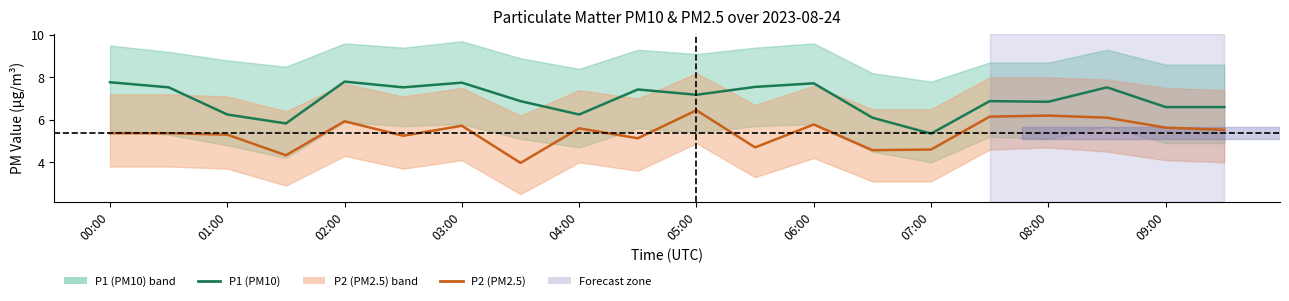

Where does the P2 (PM2.5) series first go above 5?

00:00